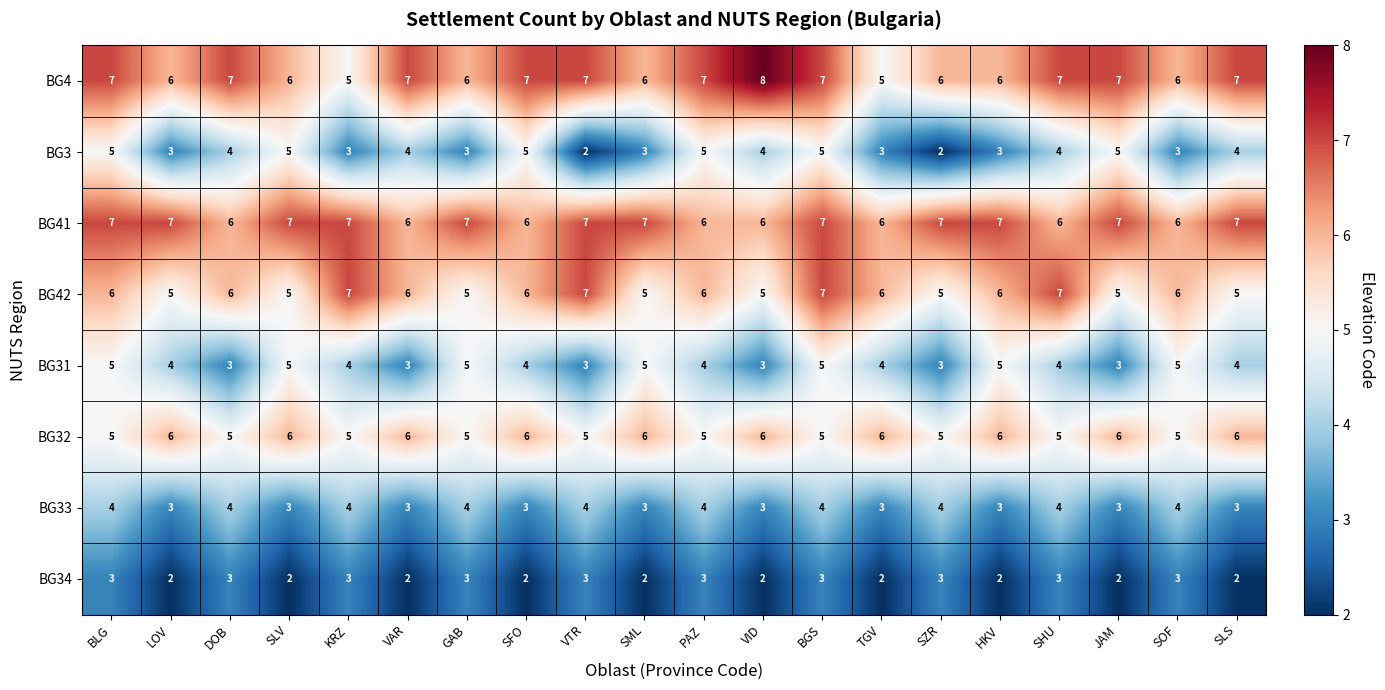

How many data points does each series have?

20